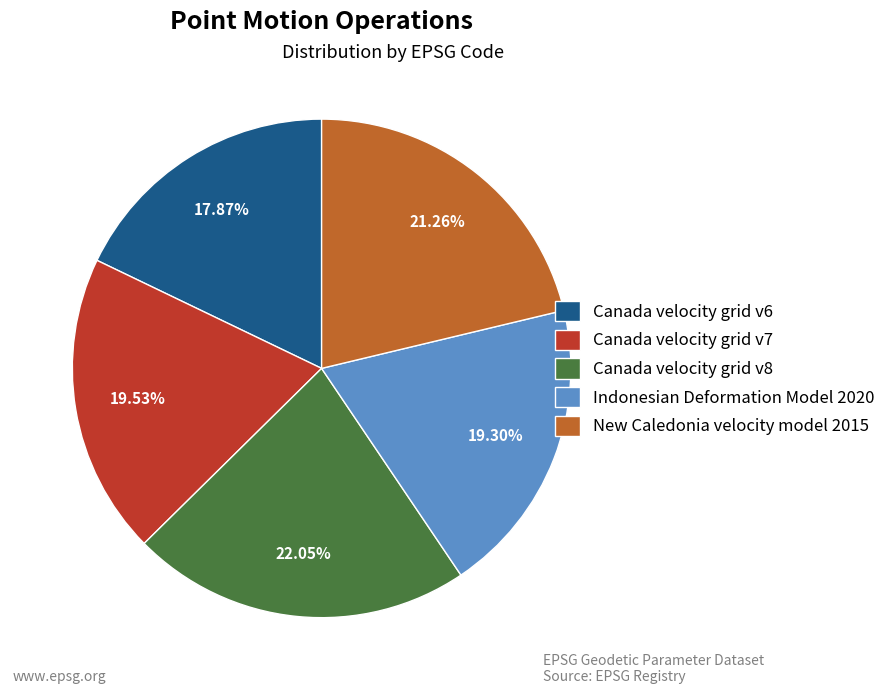

Which has a higher value, Canada velocity grid v7 or New Caledonia velocity model 2015?

New Caledonia velocity model 2015